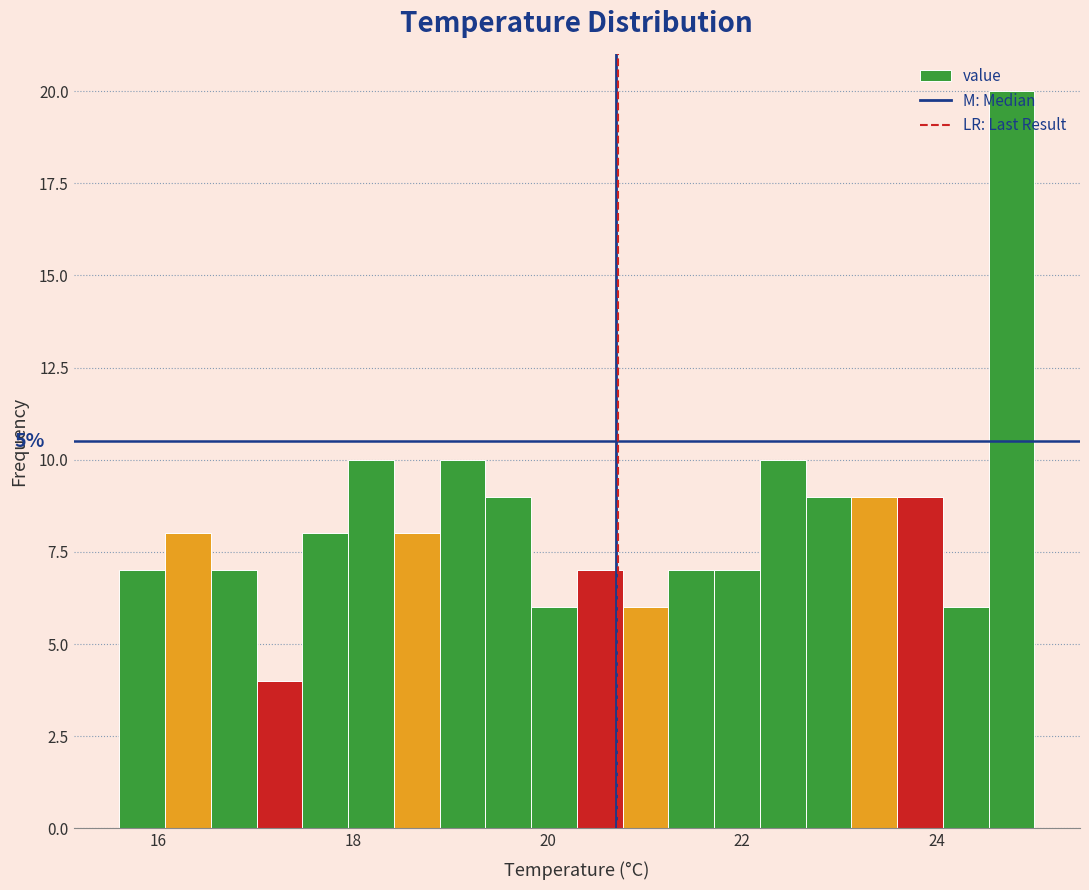

Around what value on the x-axis is the tallest bar? Give the approximate position of its centre, as read against the axis.

24.8